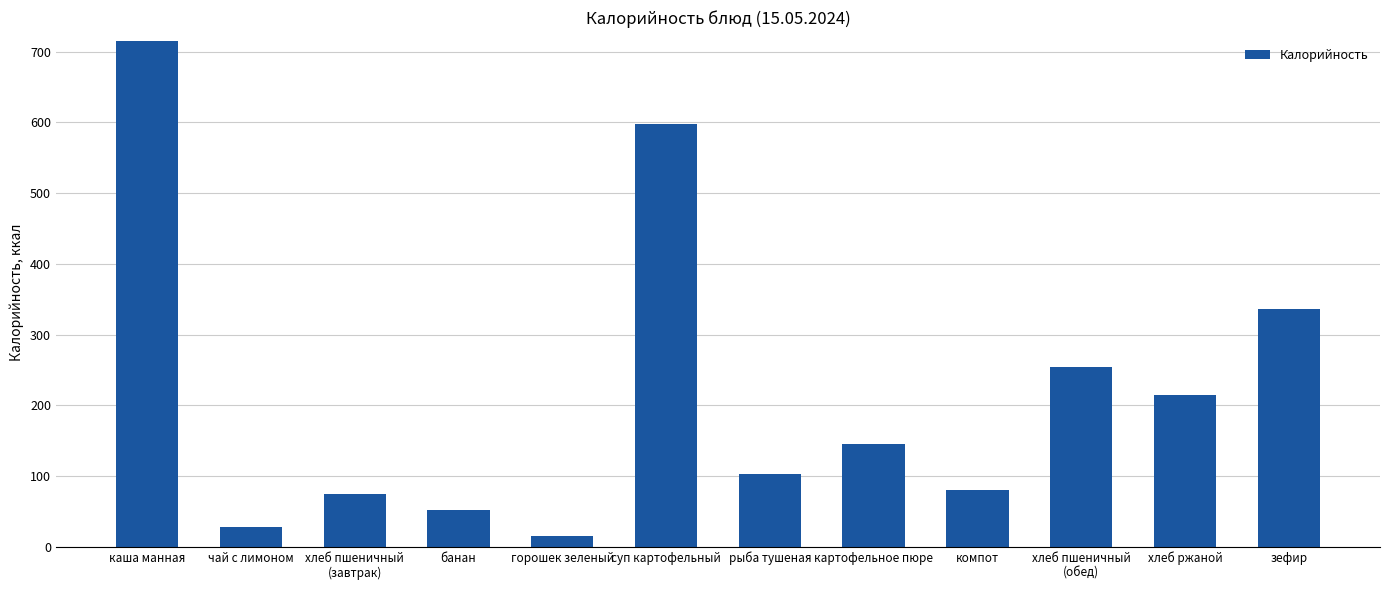

List the labels in order of value, smallest first.

горошек зеленый, чай с лимоном, банан, хлеб пшеничный
(завтрак), компот, рыба тушеная, картофельное пюре, хлеб ржаной, хлеб пшеничный
(обед), зефир, суп картофельный, каша манная